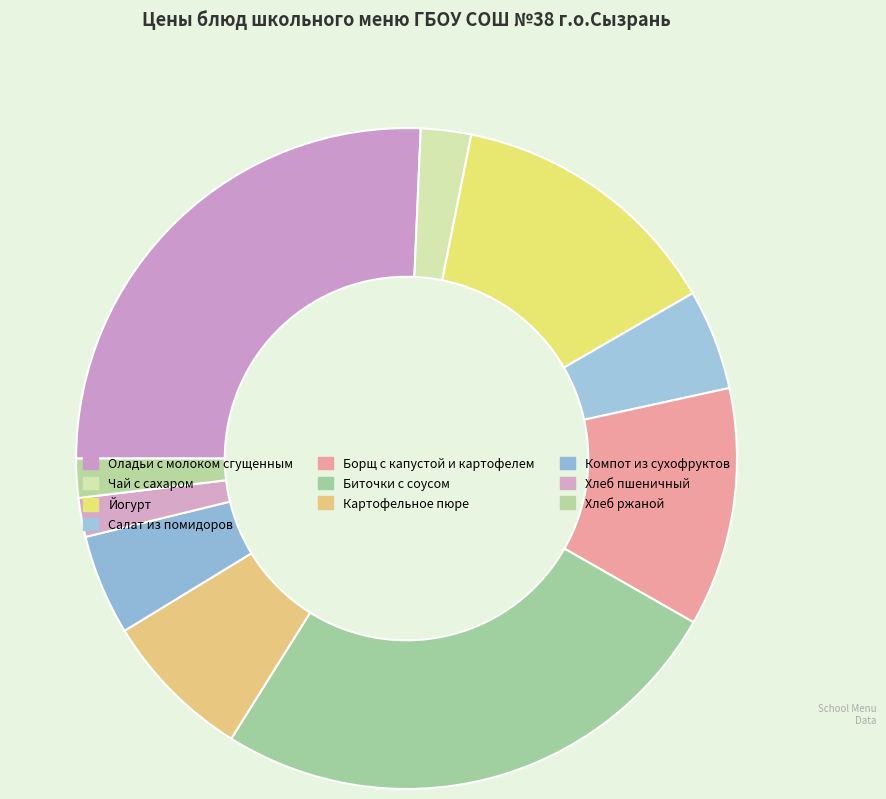

To the nearest percent, what is the difference between the largest and smallest slice percentages?

24%